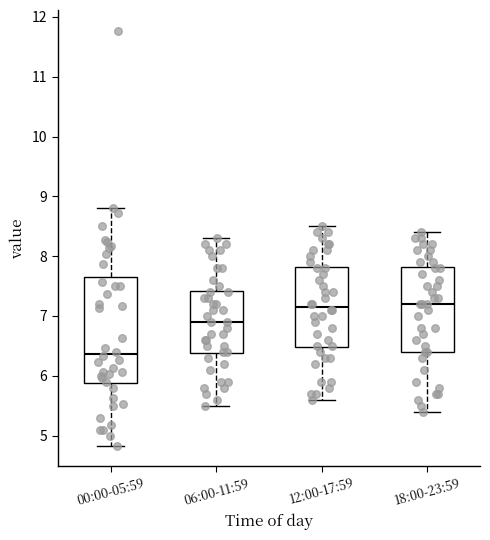

Reading left to right, read every box against the y-axis: the position of its median line, the range the box covers, and the ends of its whiskers. The values are not printed on the chart, so give them approximately, as read against the axis.

00:00-05:59: median 6.4, box 5.9 to 7.6, whiskers 4.8 to 8.8
06:00-11:59: median 6.9, box 6.4 to 7.4, whiskers 5.5 to 8.3
12:00-17:59: median 7.2, box 6.5 to 7.8, whiskers 5.6 to 8.5
18:00-23:59: median 7.2, box 6.4 to 7.8, whiskers 5.4 to 8.4